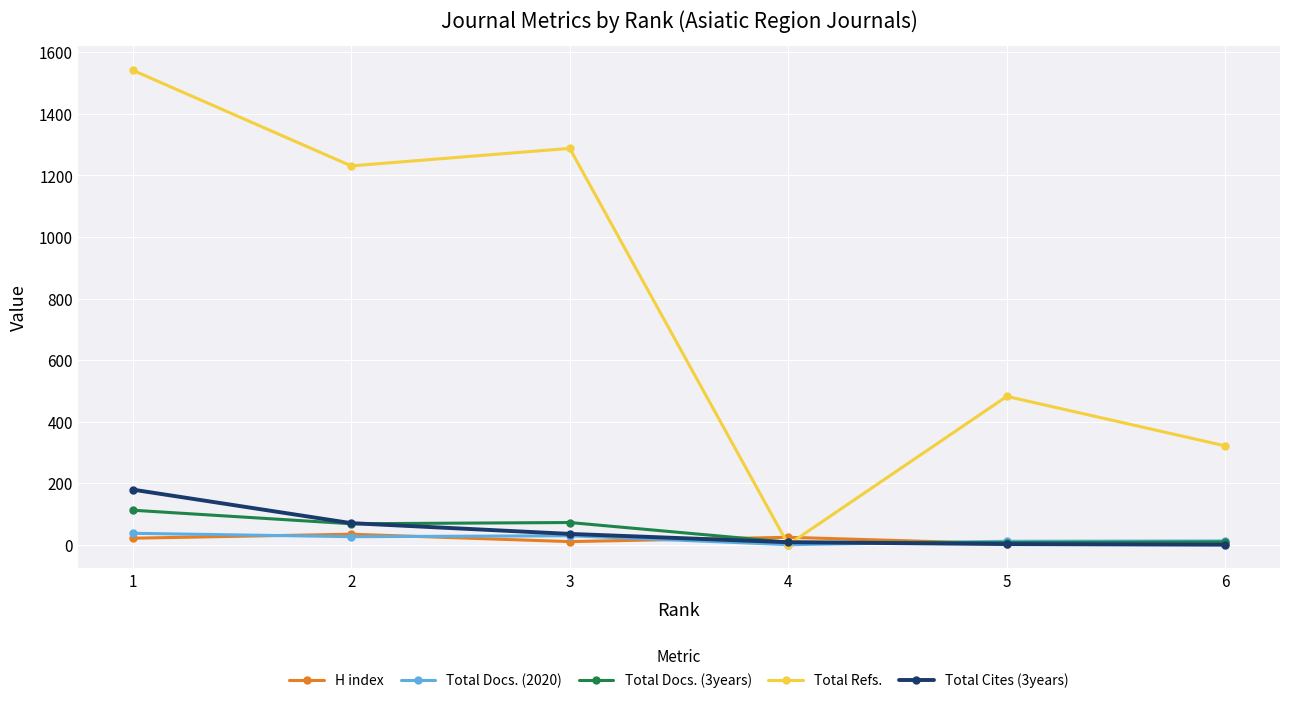

The H index series shows 21 at 1. True or false?

True